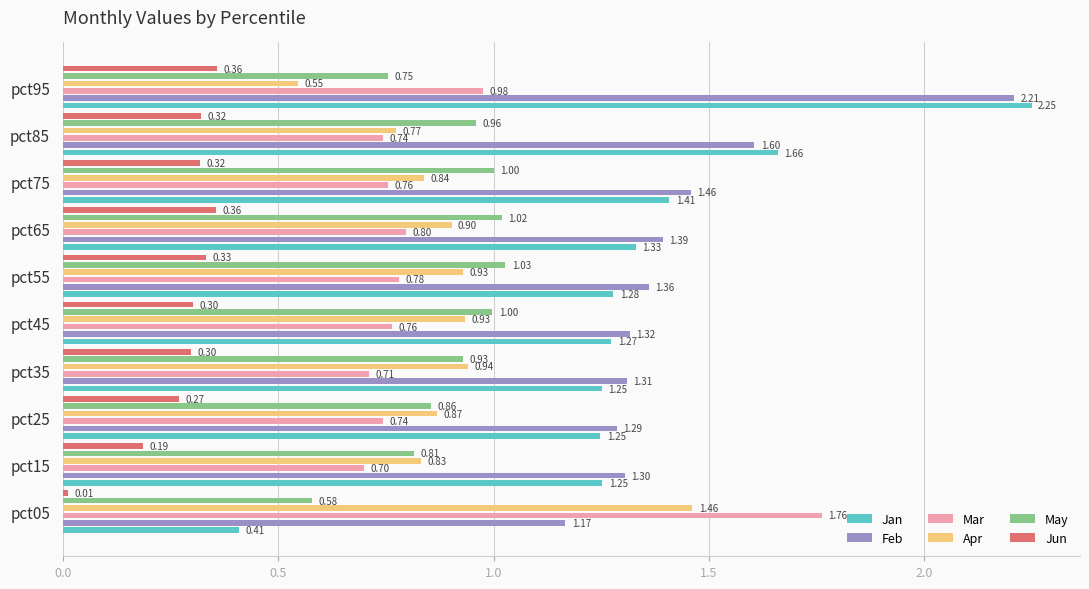

How many groups of bars are there?

10